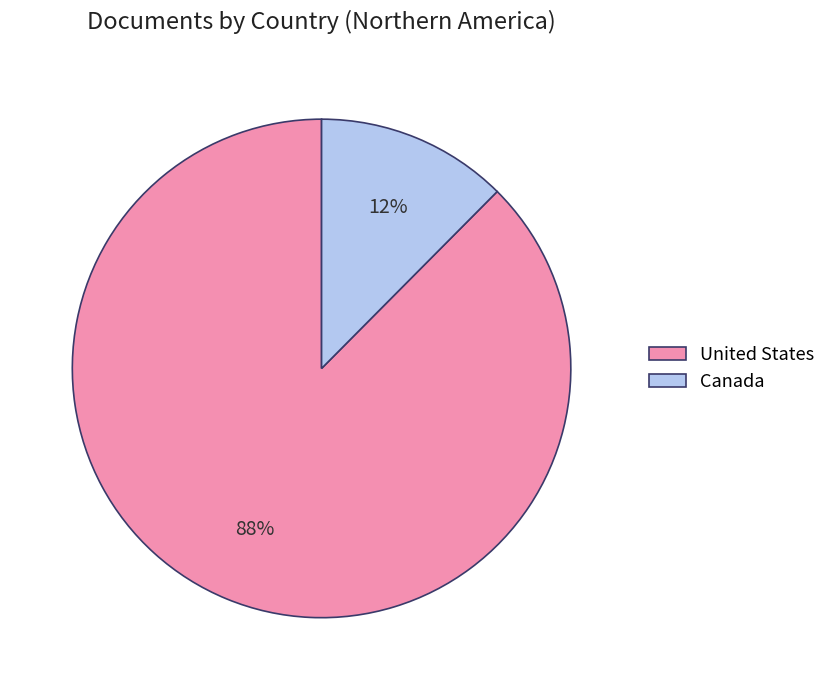

Which has a higher value, Canada or United States?

United States